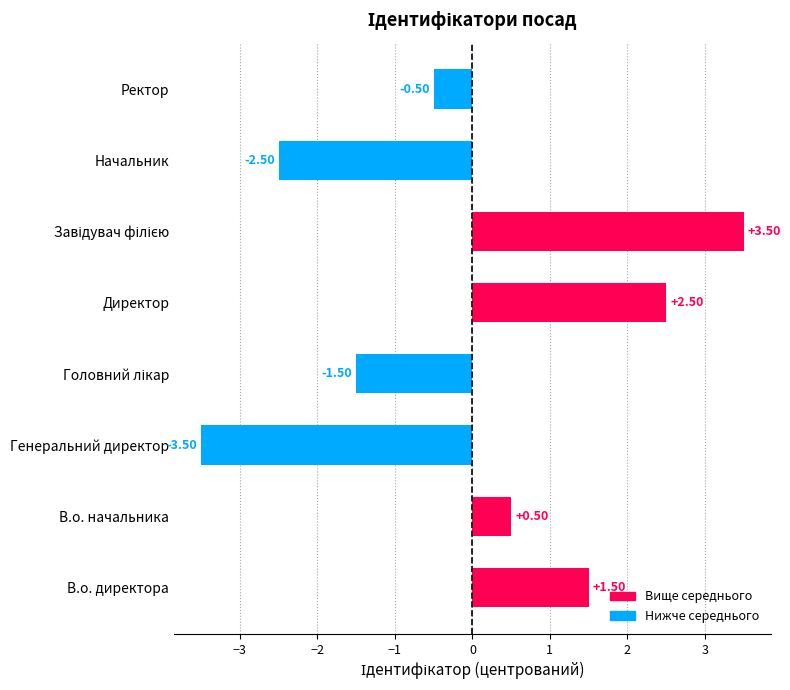

Which label corresponds to the smallest value in the chart?

Генеральний директор